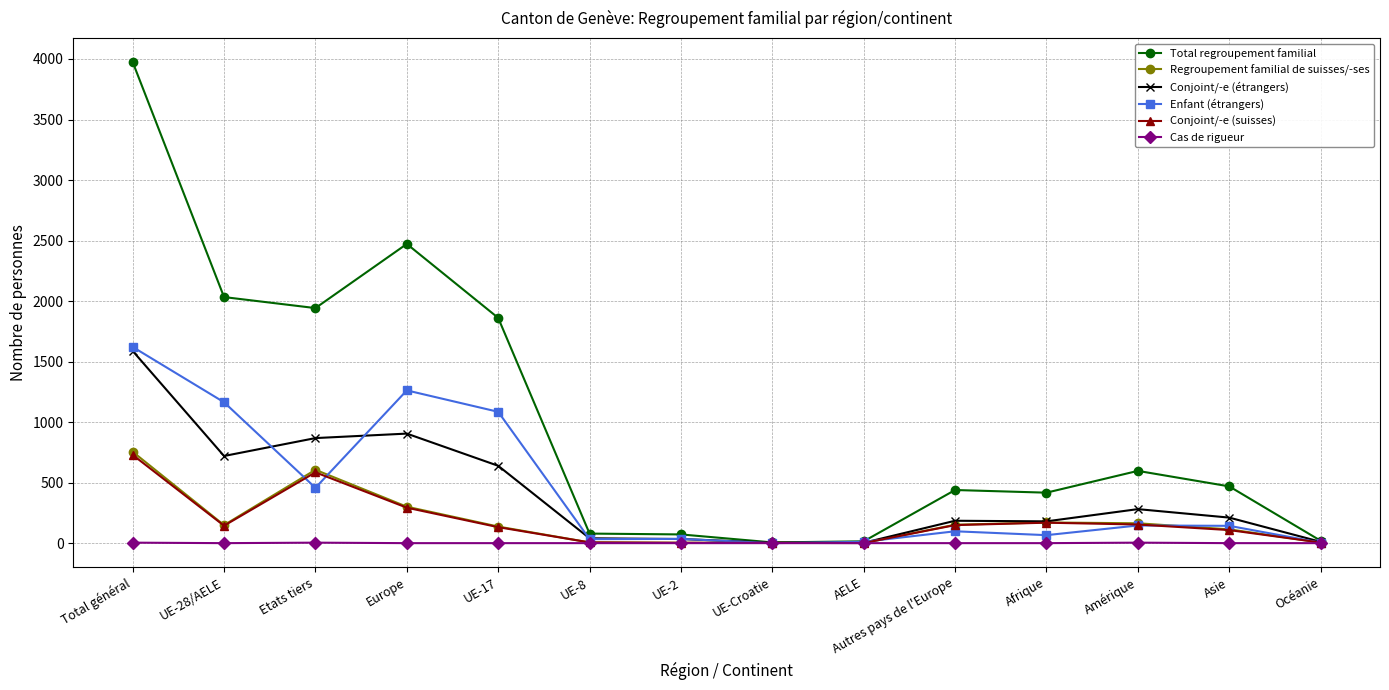

Between UE-17 and Asie, which series saw the biggest shift?

Total regroupement familial